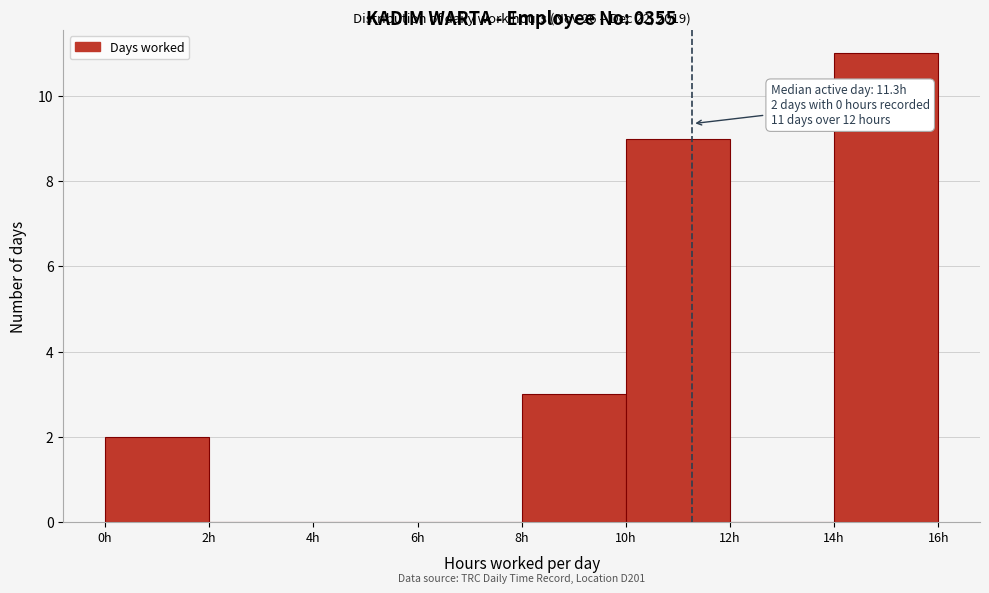

Which range on the x-axis has the tallest bar?

14 to 16